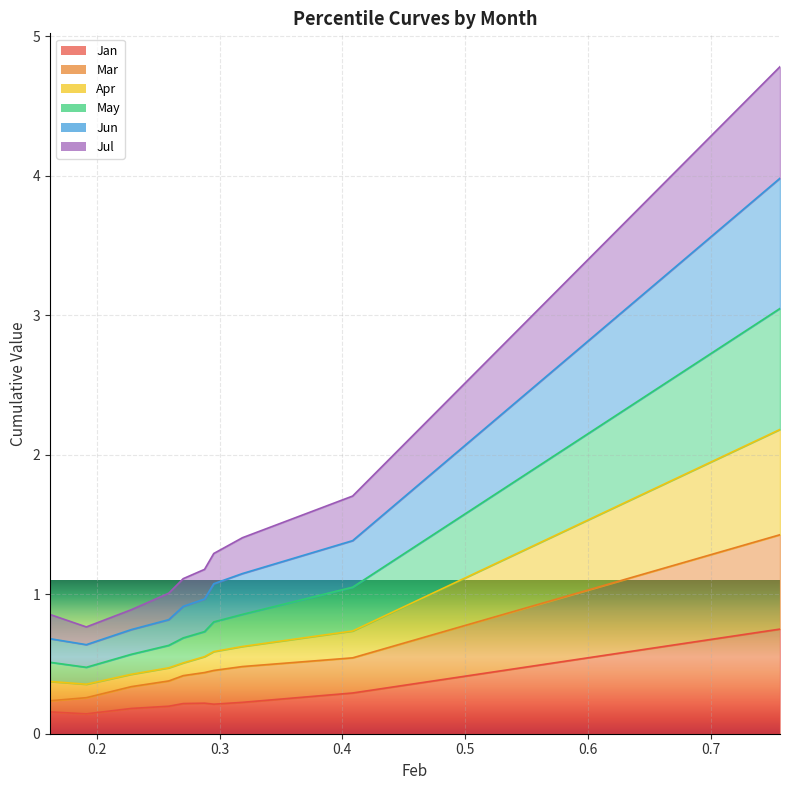

Is the value of Apr at pct95 greater than the value of Jul at pct35?

Yes